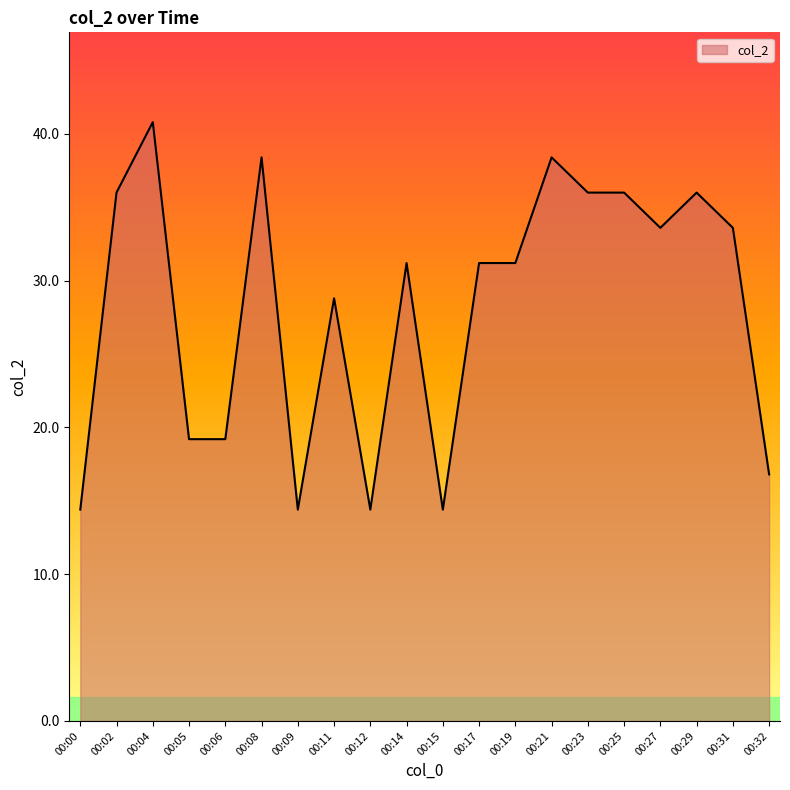

The value at 00:31 is 33.6. True or false?

True